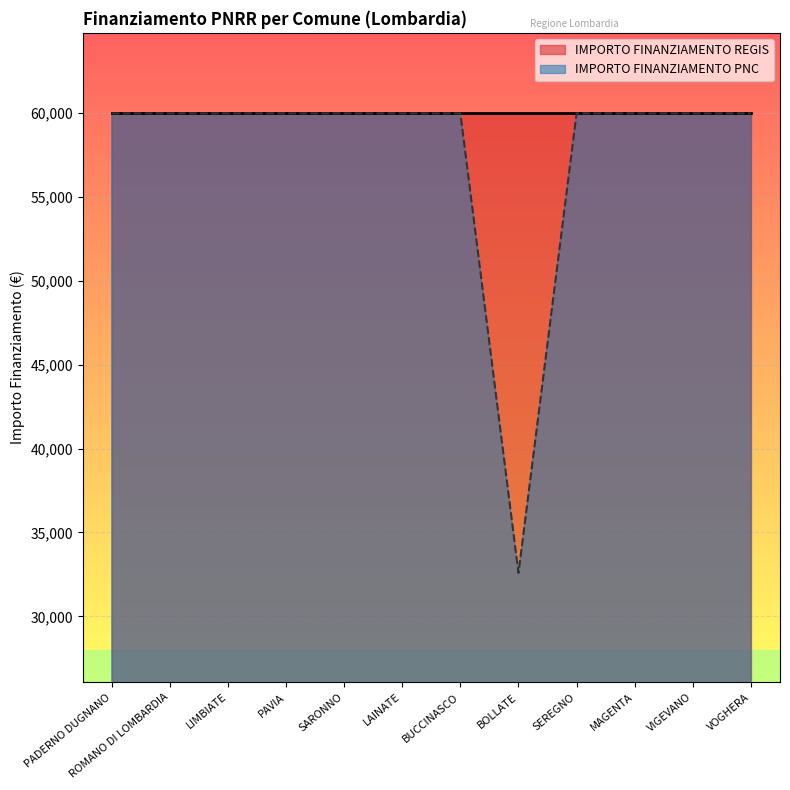

What is the spread (max minus min) of values at 1.4?

27377